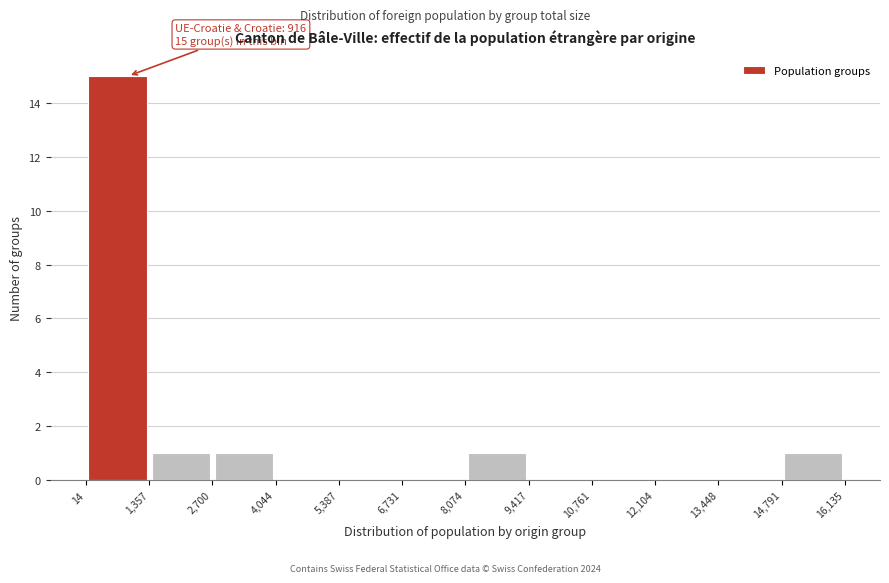

Over which range of the x-axis is the bar tallest?

14 to 1,357